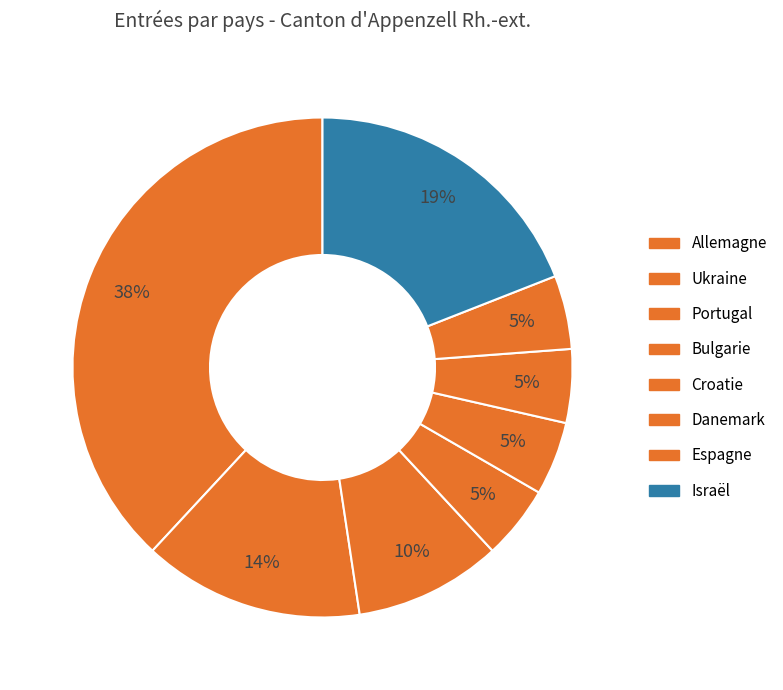

To the nearest percent, what percentage of the pie is Danemark?

5%